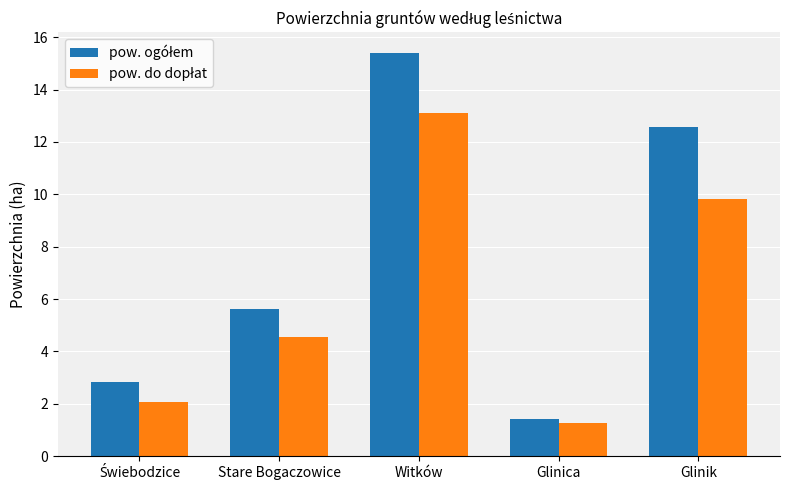

At which category does the chart reach its minimum across all series?

Glinica